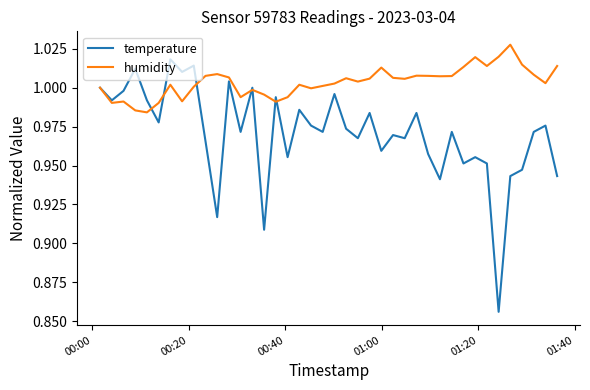

Which series has the largest total across all categories?

humidity